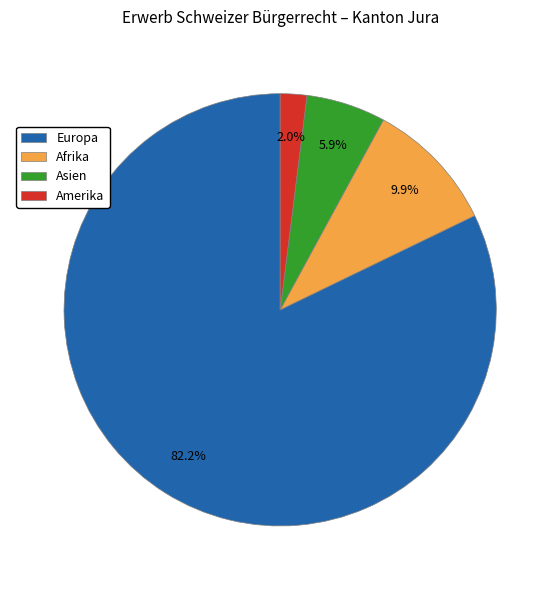

How many slices are in this pie chart?

4